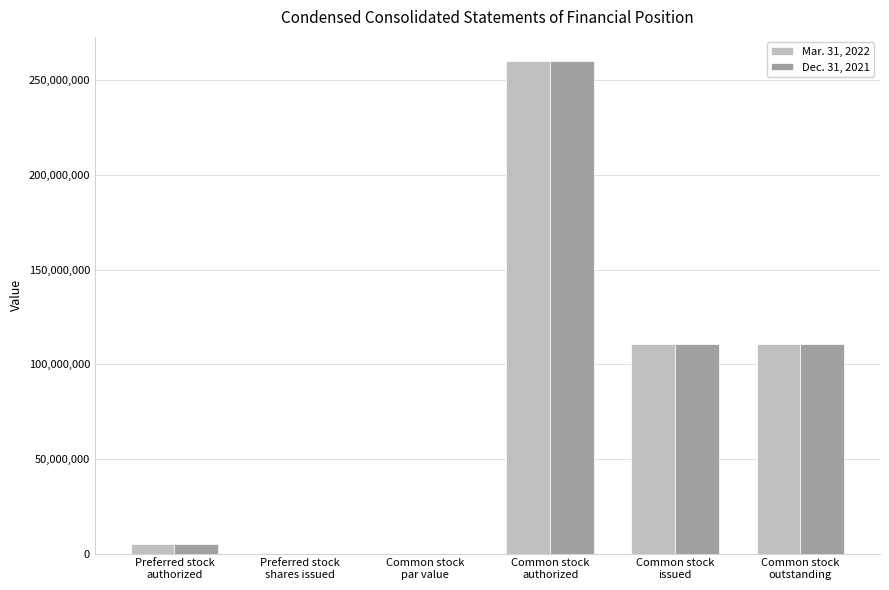

What is the sum of all Mar. 31, 2022 values?

486493940.0